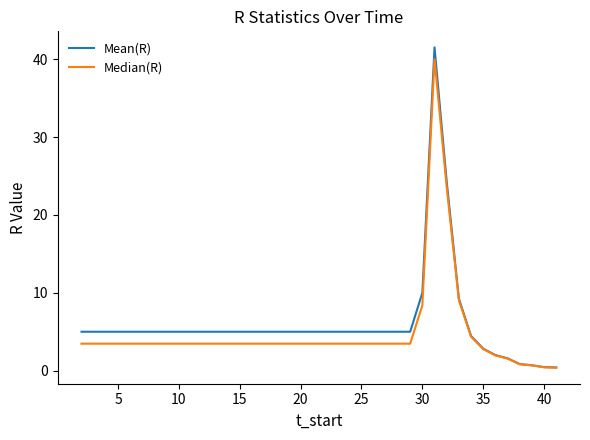

What is the maximum value shown in the chart?

41.5